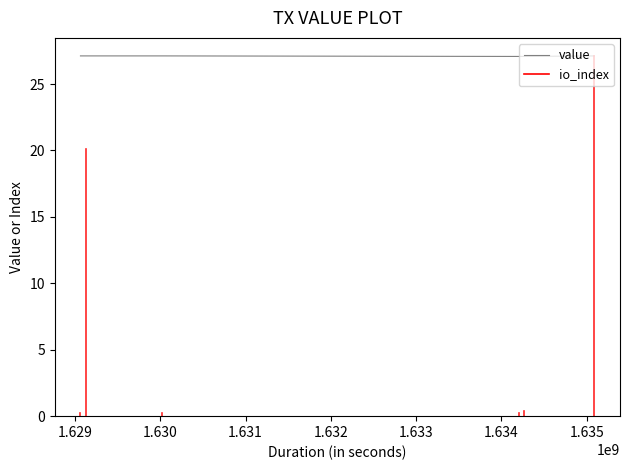

What is the sum of all values?

162.6